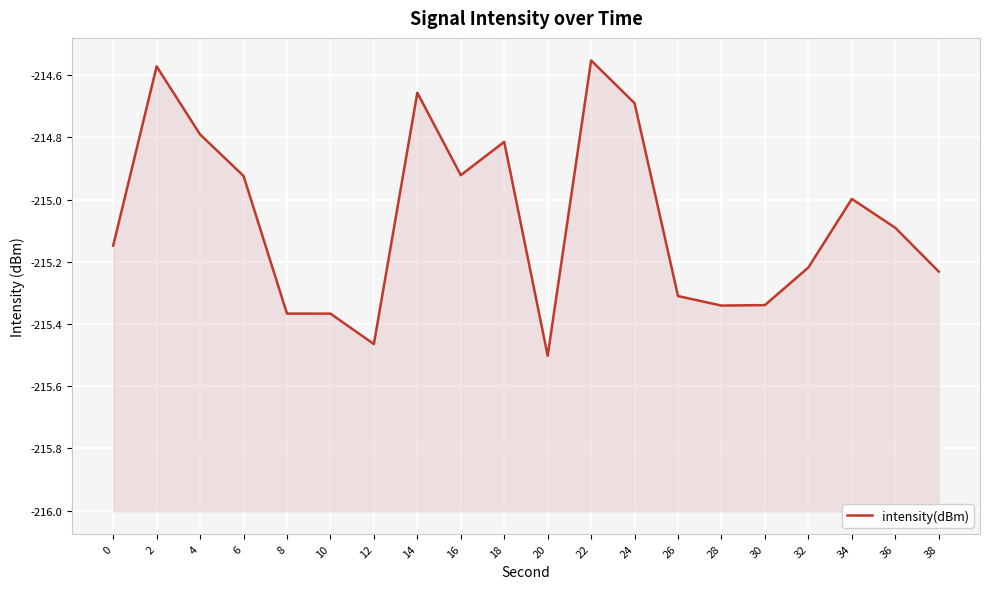

How many lines are shown in the chart?

1